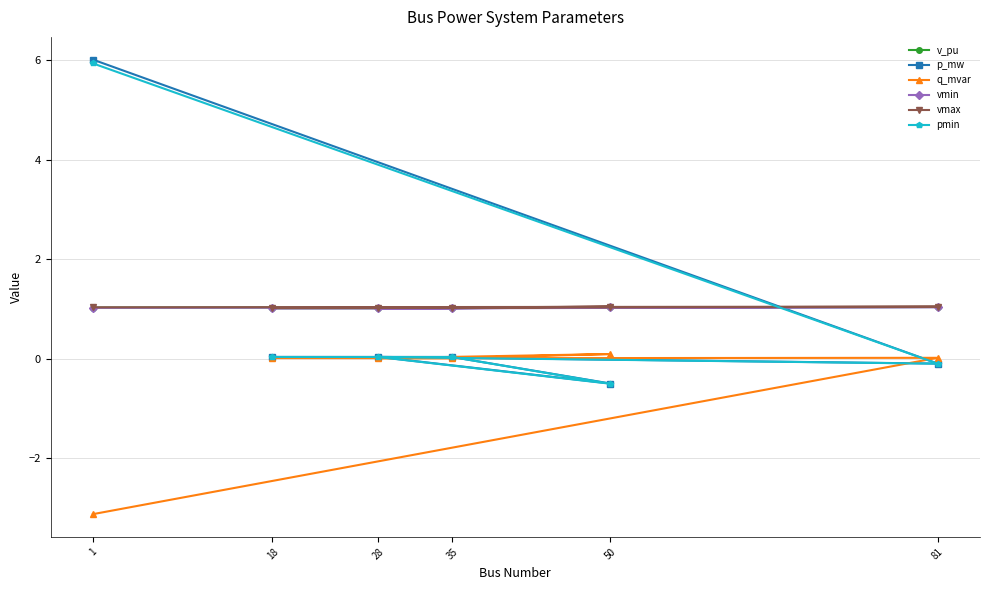

True or false: q_mvar has more than 1 points higher than both neighbors.

True